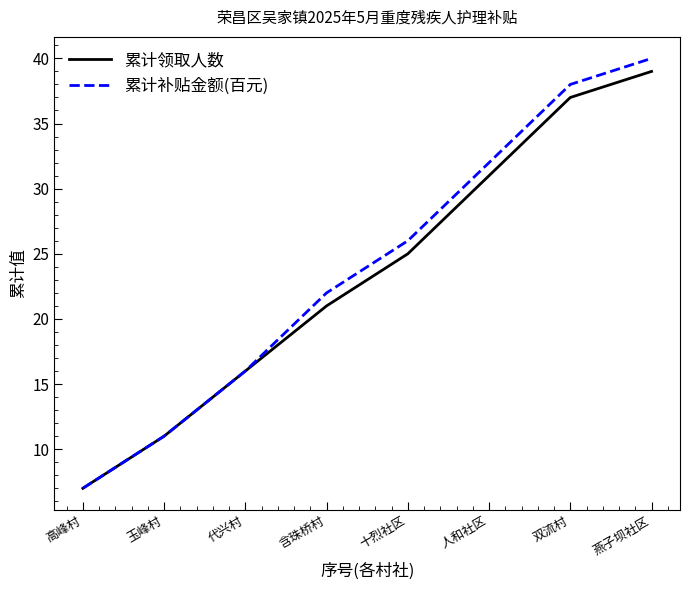

What position from the right is 人和社区?

3